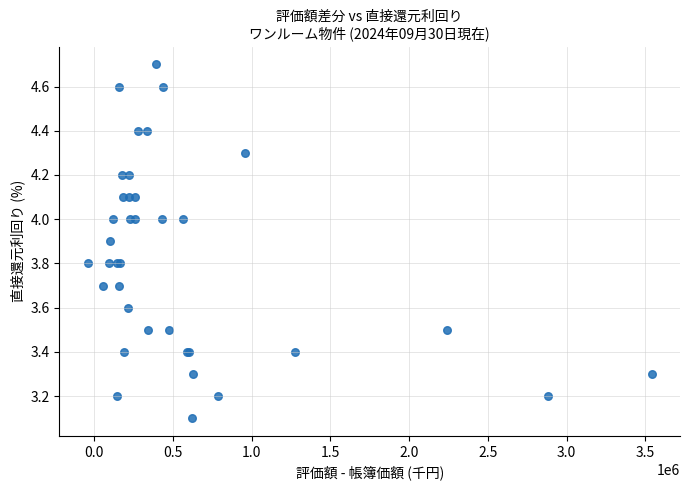

What Y value in the scatter plot is closest to 3?

3.1